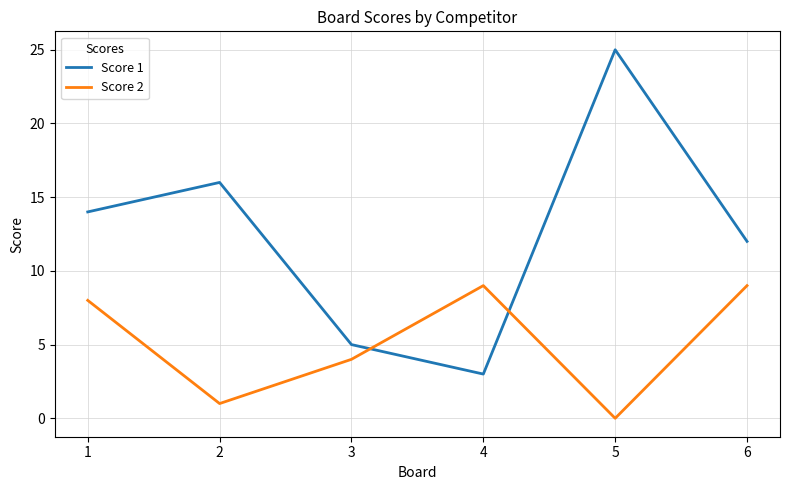

Is it true that Score 1 equals 37 at 5?

False